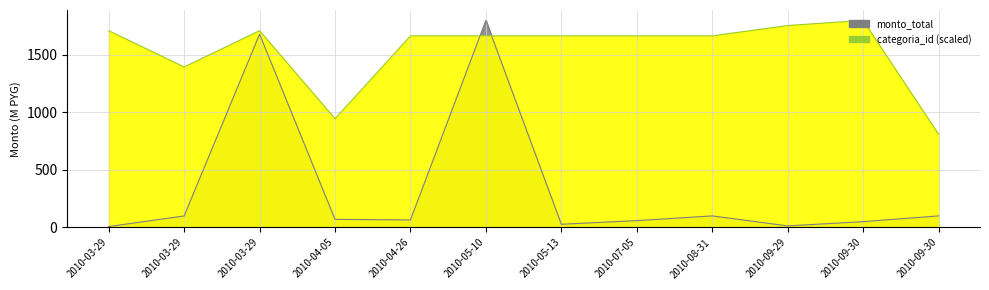

Between 2010-05-13 and 2010-09-30, which series saw the biggest shift?

categoria_id